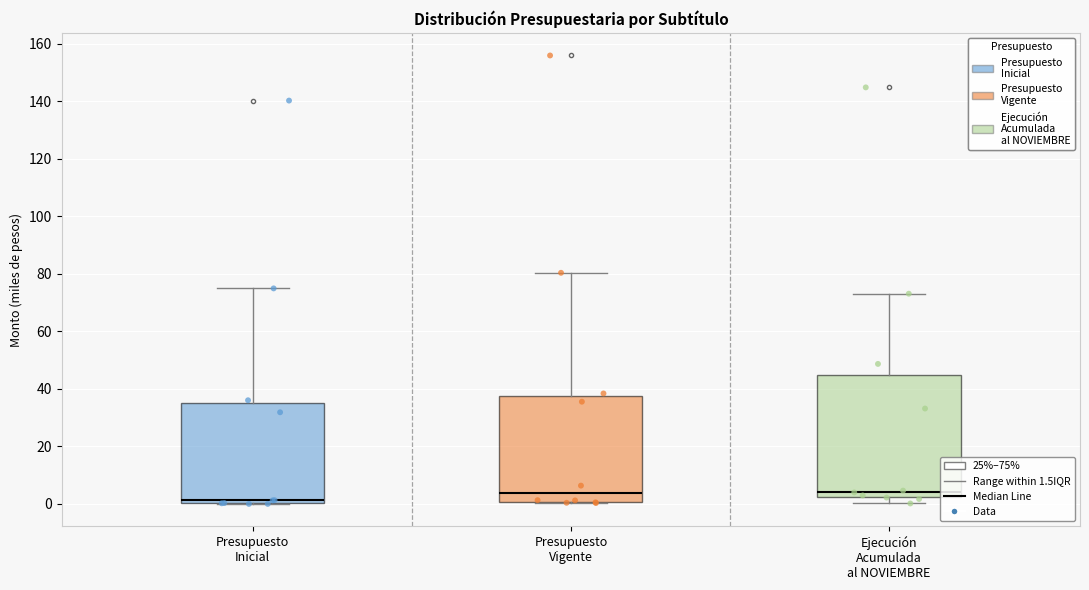

Reading left to right, transcribe this box plot: for each box, give where its median line is, the range the box spans, and where its two whiskers end, as read against the y-axis. The values are not printed on the chart, so give them approximately, as read against the axis.

Presupuesto Inicial: median 2, box 0 to 34, whiskers 0 to 74
Presupuesto Vigente: median 4, box 0 to 38, whiskers 0 to 80
Ejecución Acumulada al NOVIEMBRE: median 4, box 2 to 44, whiskers 0 to 74